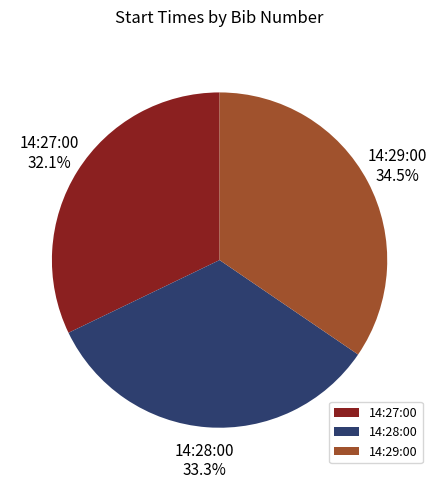

To the nearest percent, what portion does 14:28:00 represent?

33%